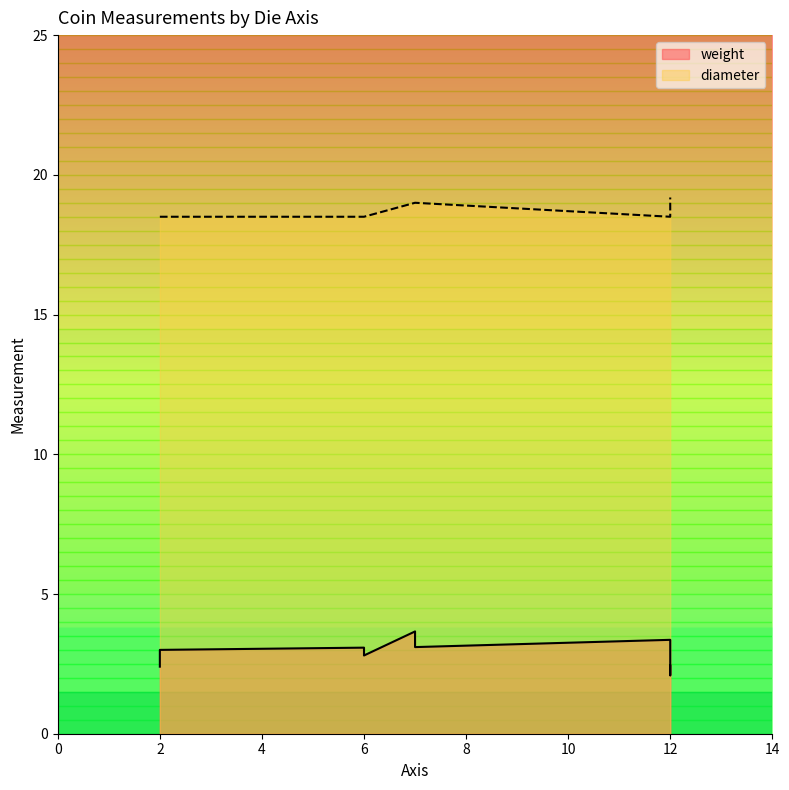

The diameter series shows 28.6 at 7. True or false?

False